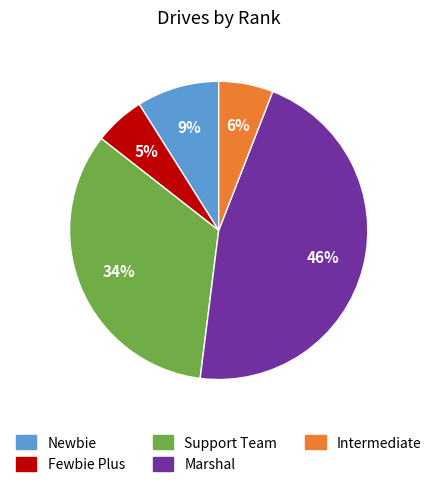

To the nearest percent, what is the difference between the largest and smallest slice percentages?

41%